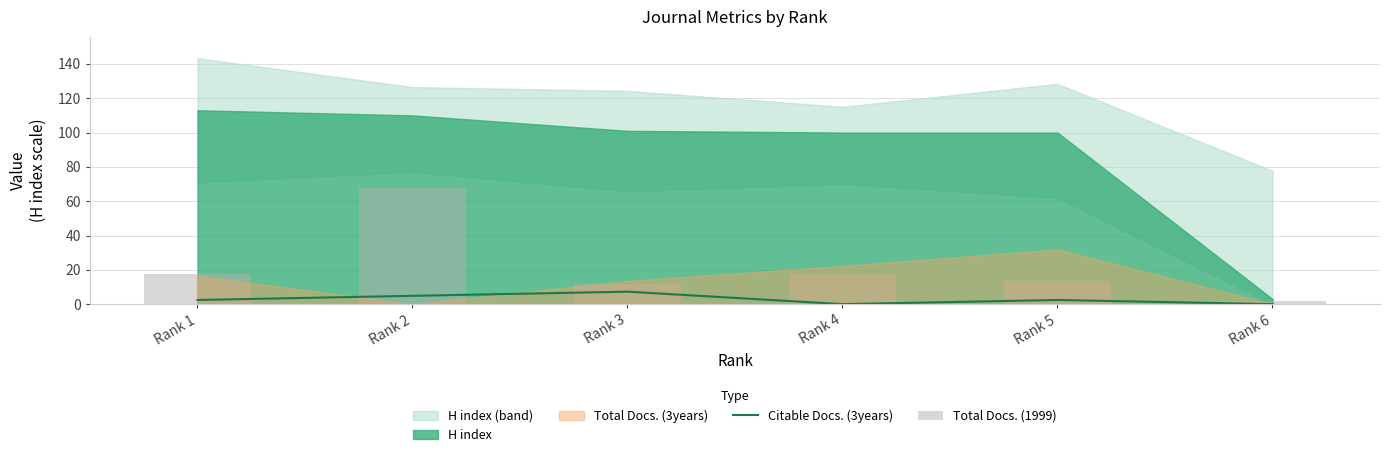

What is the value of the Total Docs. (1999) bar at the 6th from the left?

1.9